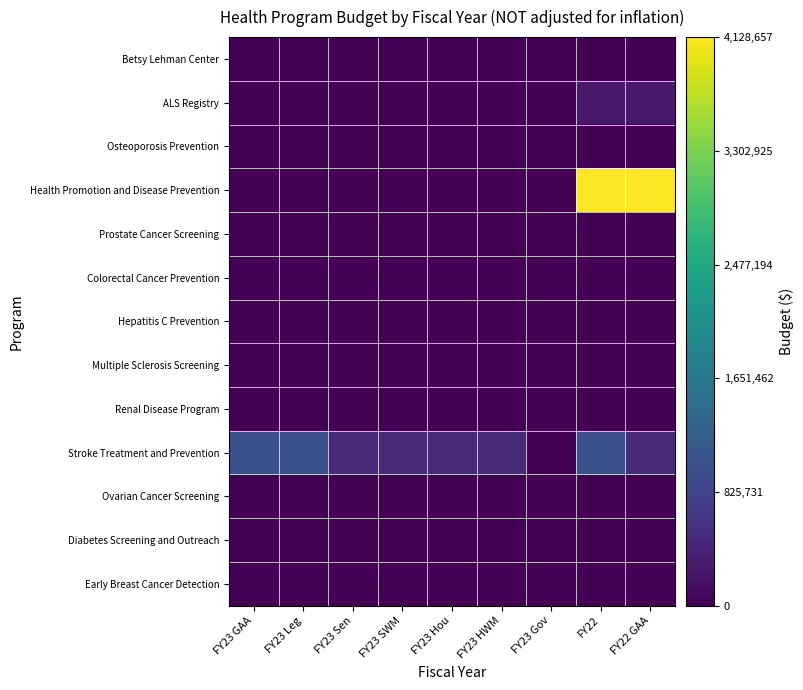

Between FY23 Gov and FY23 SWM, which is larger?

FY23 Gov